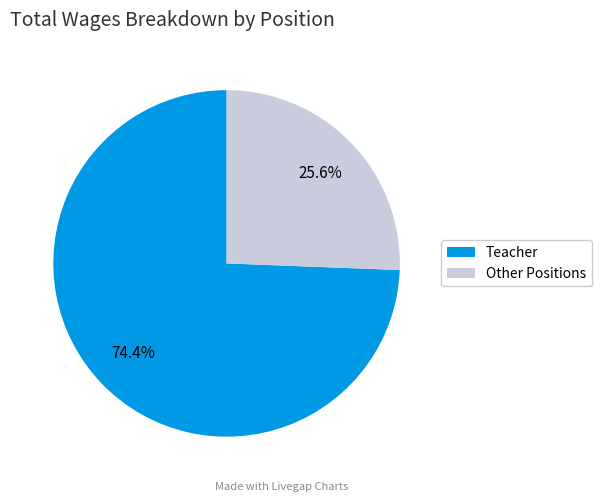

Which category has the biggest portion of the pie?

Teacher